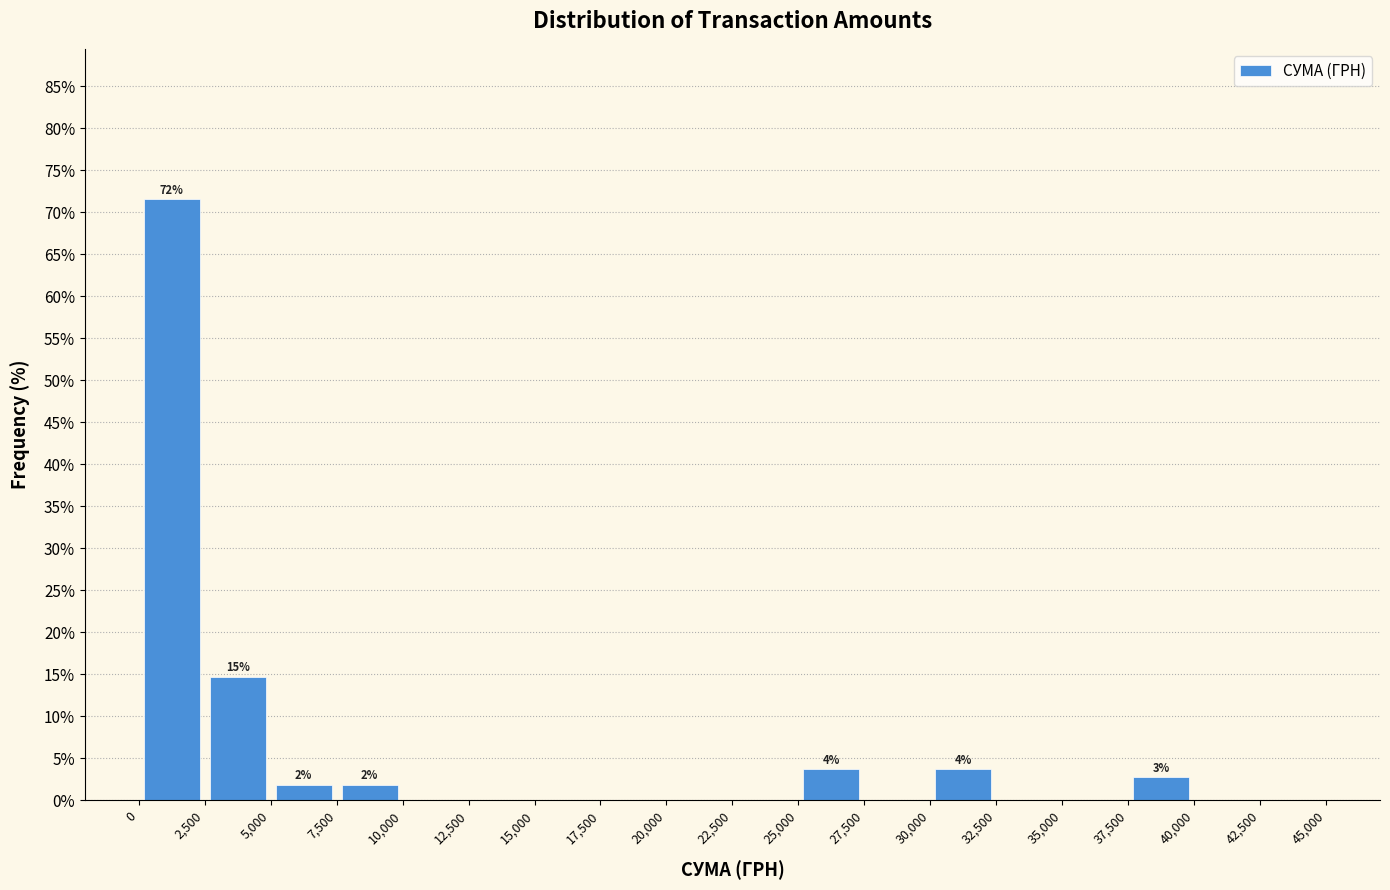

Over which range of the x-axis is the bar tallest?

0 to 2,500